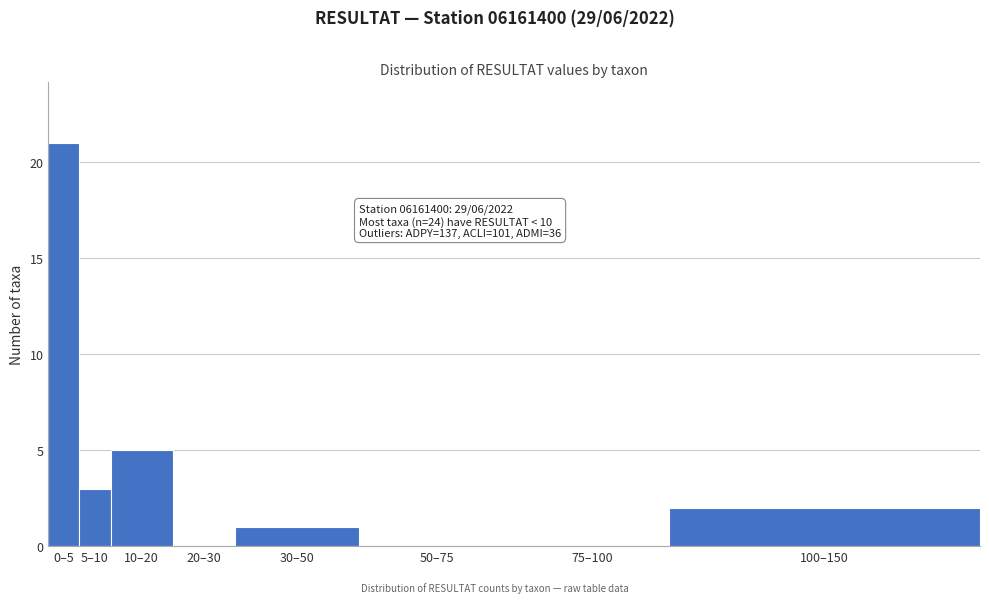

Reading right to left, transcribe all the data shown in this chart.

100–150=2	75–100=0	50–75=0	30–50=1	20–30=0	10–20=5	5–10=3	0–5=21